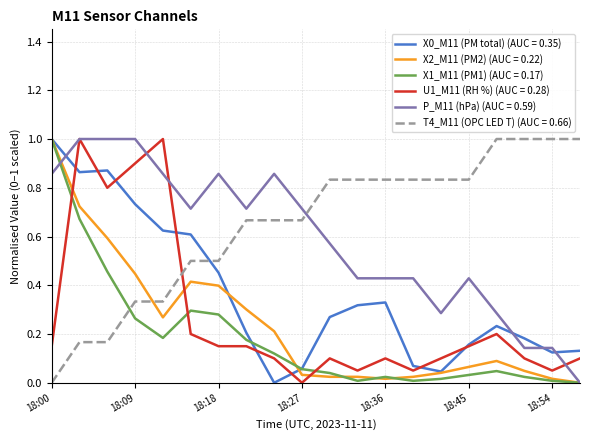

After their last crossing, which series has the higher values: X1_M11 (PM1) (AUC = 0.17) or T4_M11 (OPC LED T) (AUC = 0.66)?

T4_M11 (OPC LED T) (AUC = 0.66)